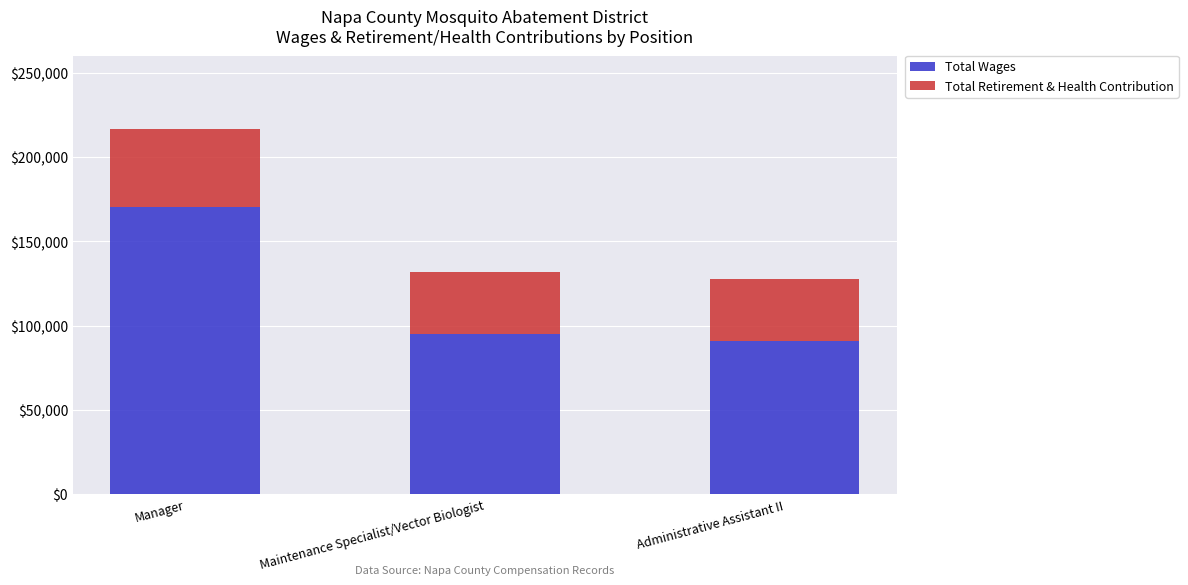

At which label is Total Wages closest to 130673?

Maintenance Specialist/Vector Biologist